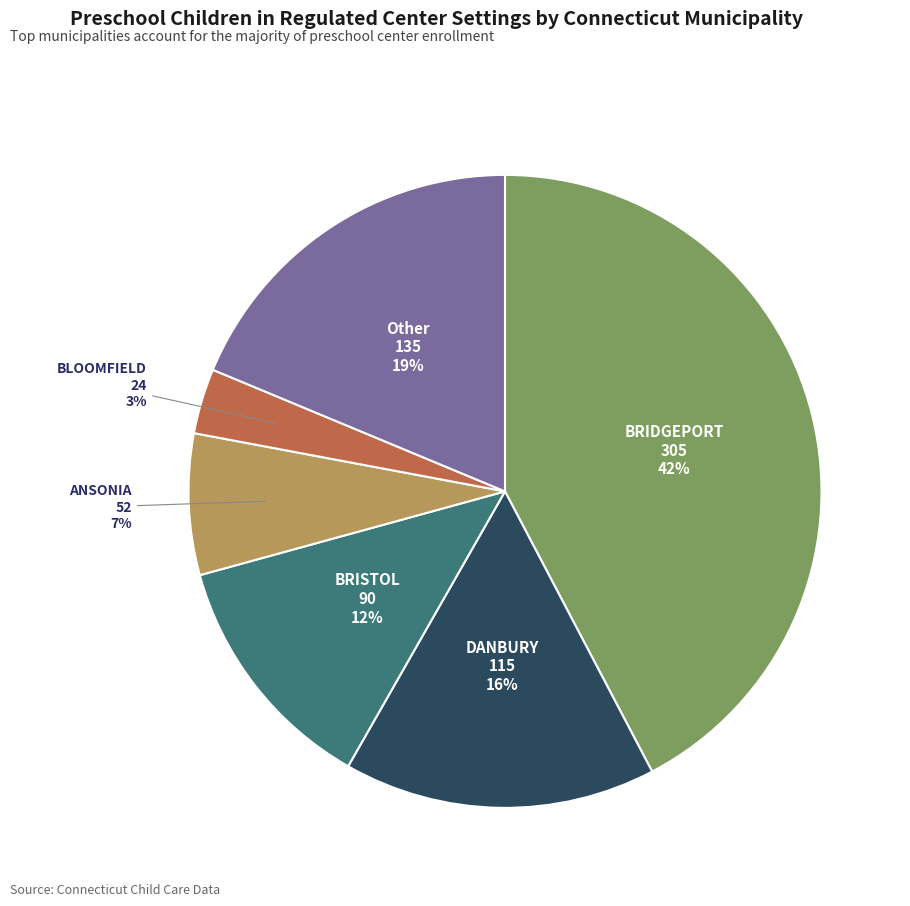

Is there any slice that represents more than half of the pie?

No